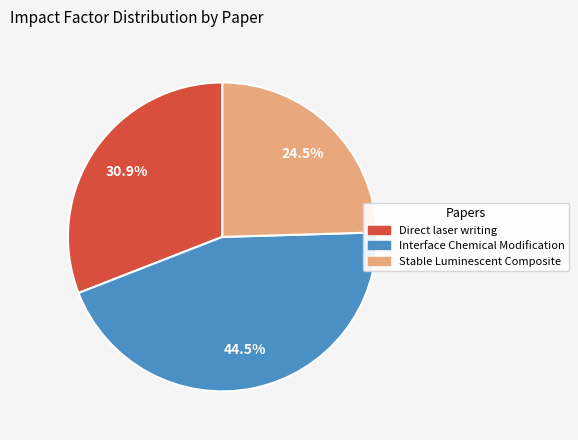

Is it true that Direct laser writing is 31% of the pie?

True